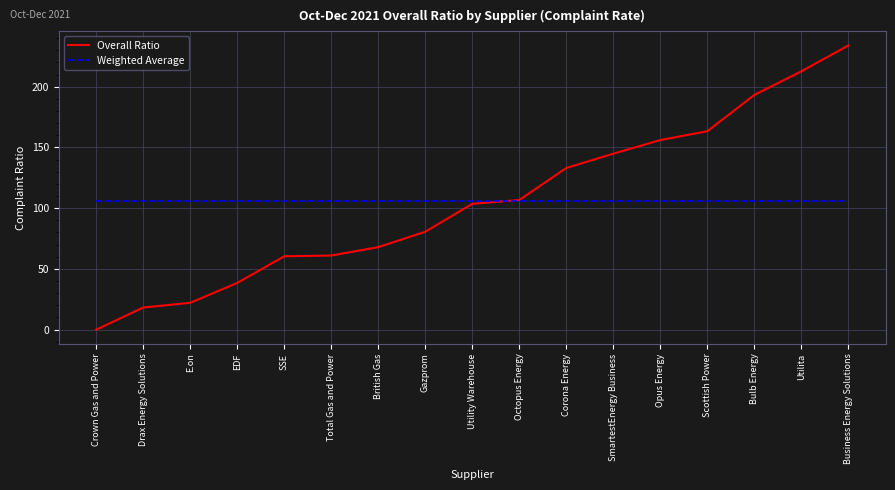

Is the value of Weighted Average at Bulb Energy greater than the value of Overall Ratio at Drax Energy Solutions?

Yes